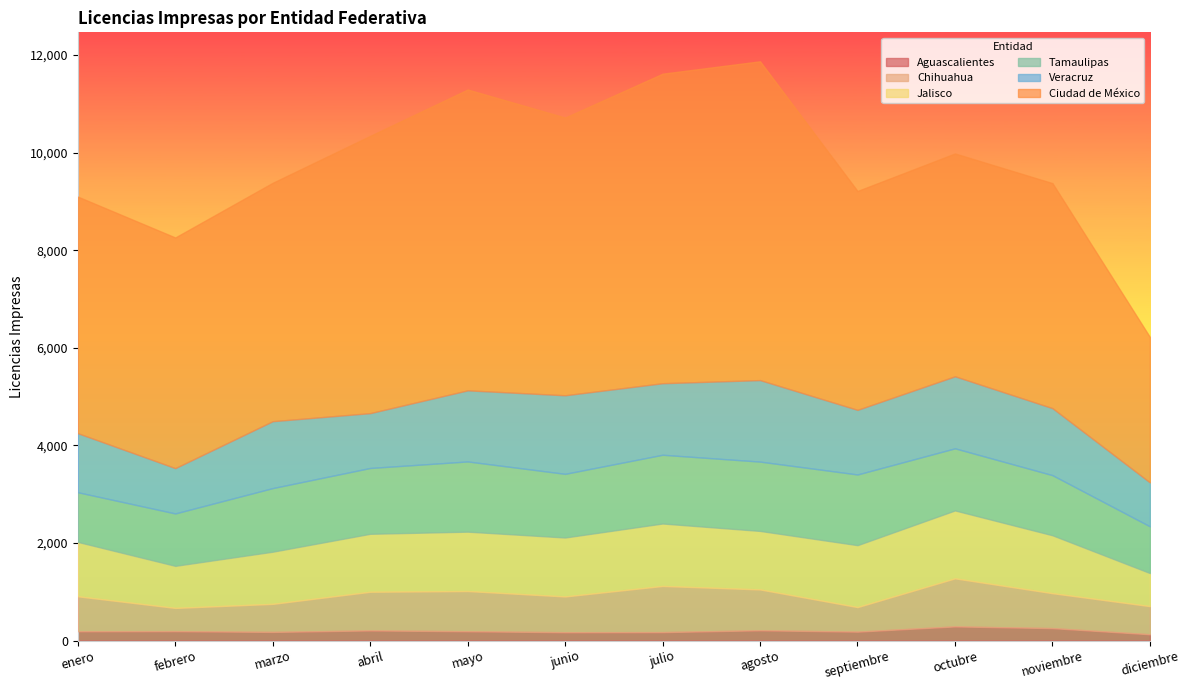

Rank the series by their maximum value, from highest to lowest.

Ciudad de México, Veracruz, Tamaulipas, Jalisco, Chihuahua, Aguascalientes